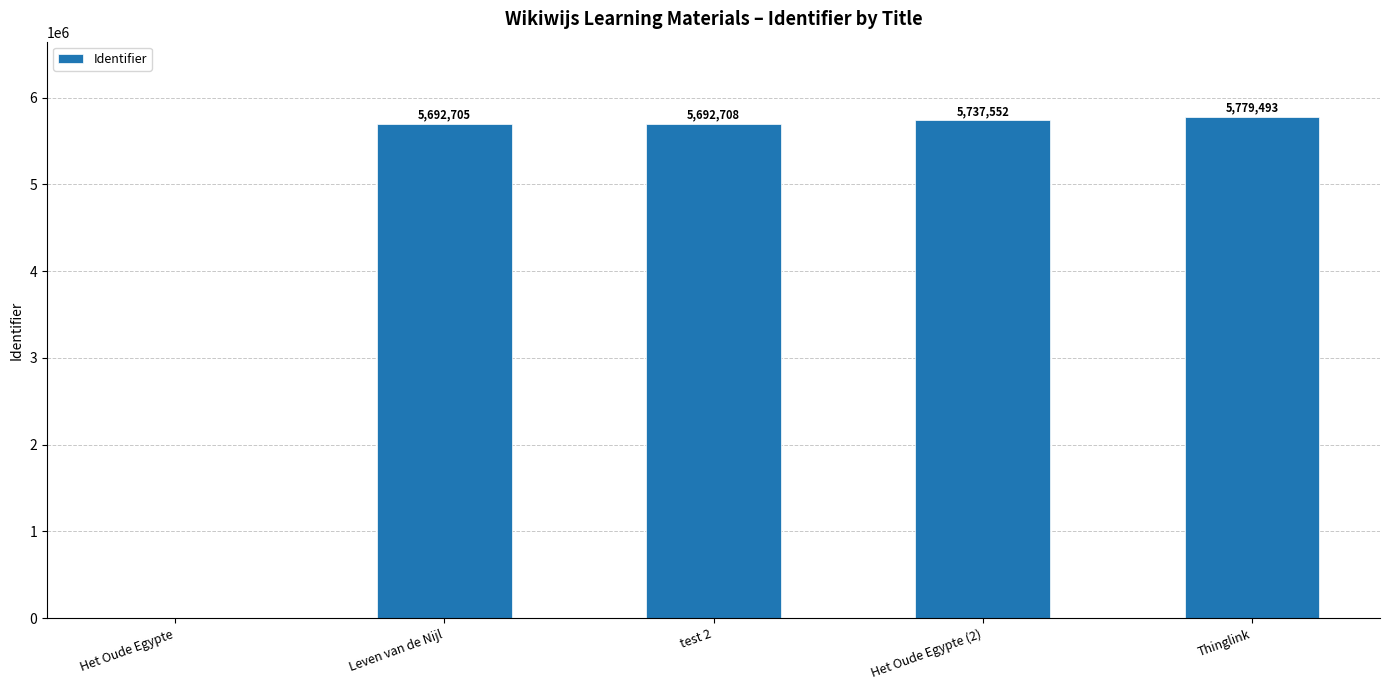

What is the sum of the values at Leven van de Nijl and test 2?

11385413